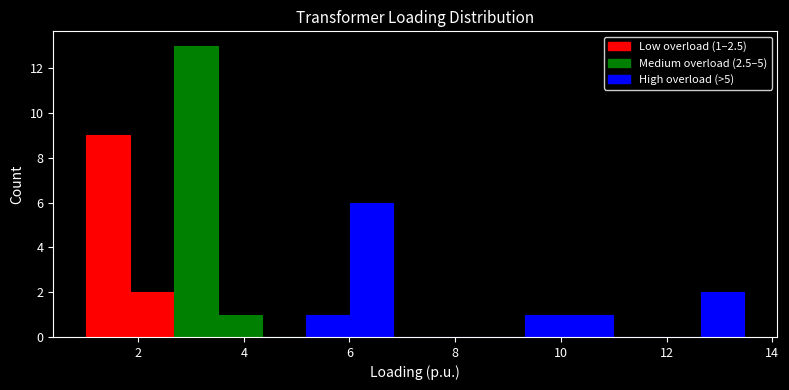

Over which range of the x-axis is the bar tallest?

2.6 to 3.6